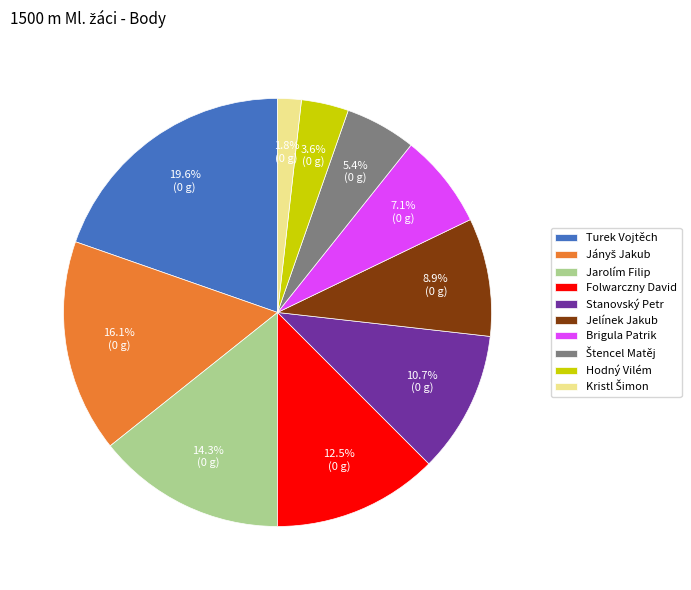

How many segments does this pie chart have?

10